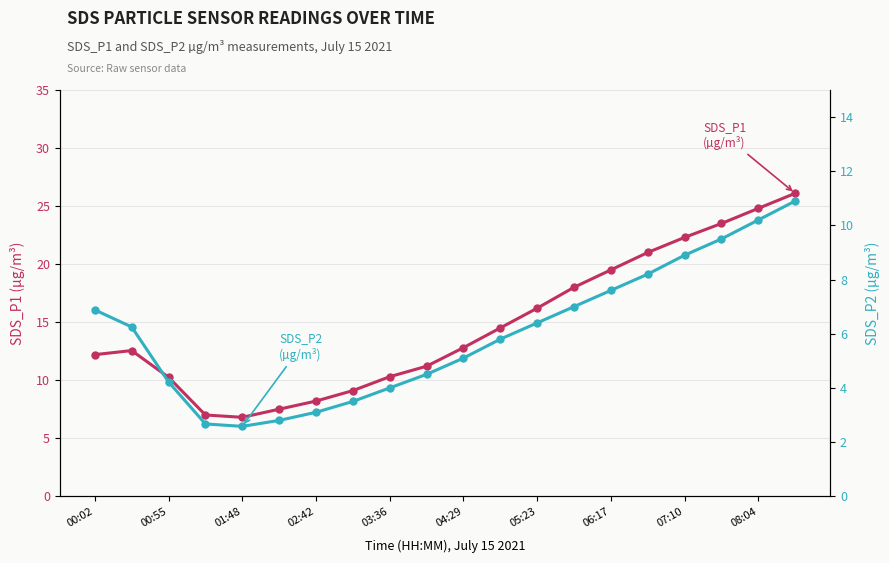

What is the average value of the SDS_P2 (µg/m³) series?

6.0